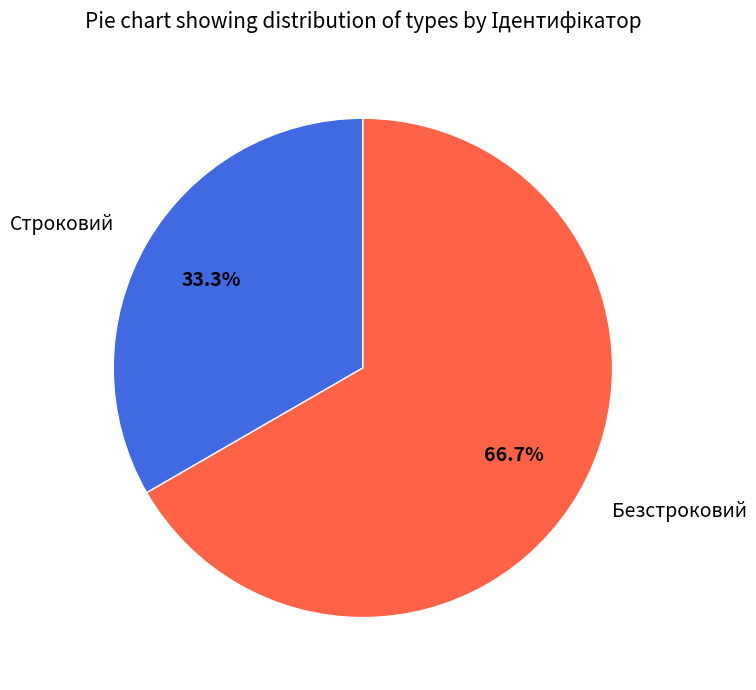

Between Безстроковий and Строковий, which is larger?

Безстроковий